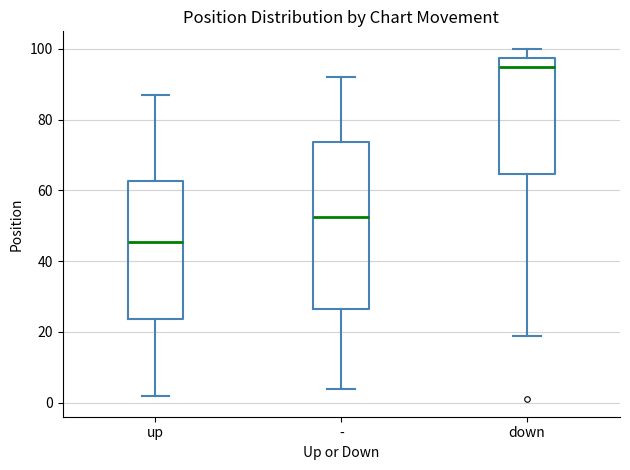

Which box's median line is the lowest?

up